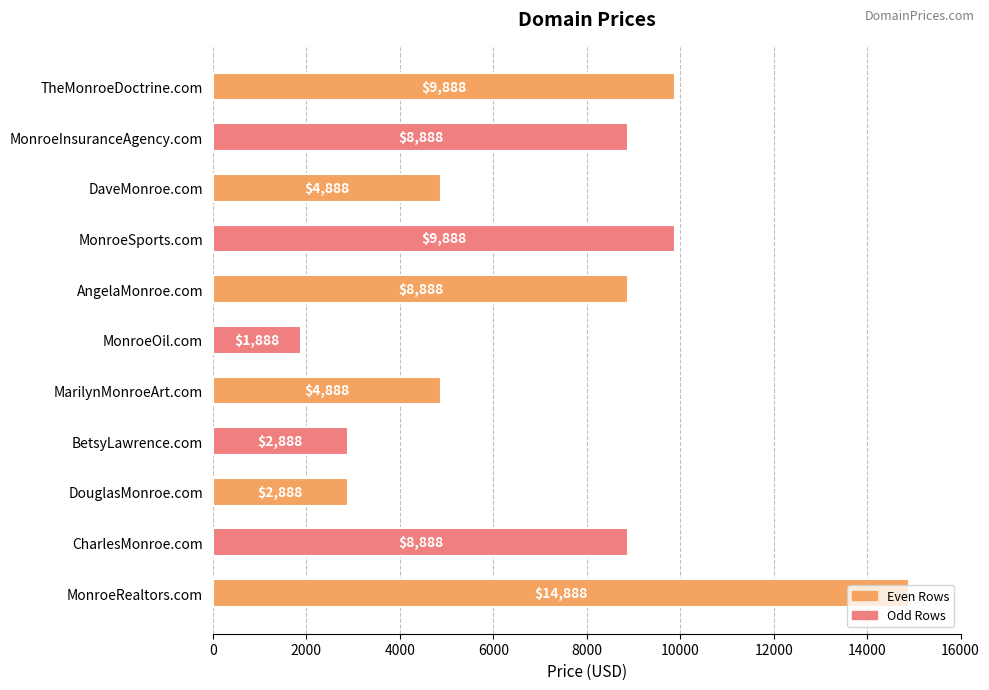

How many distinct data groups are displayed?

1